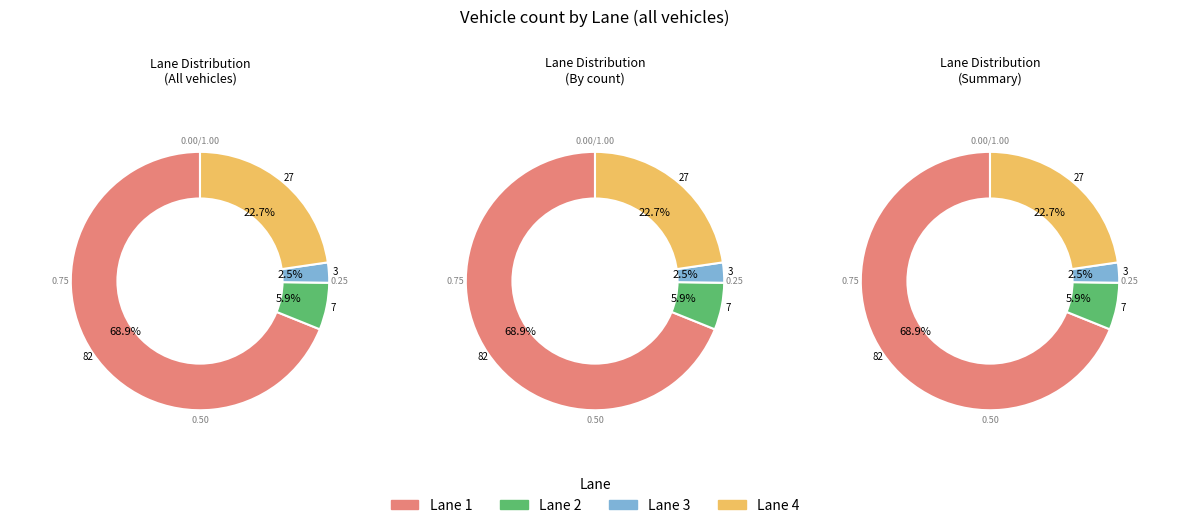

Approximately how many times larger is the value at Lane 2 compared to Lane 1?

0.1